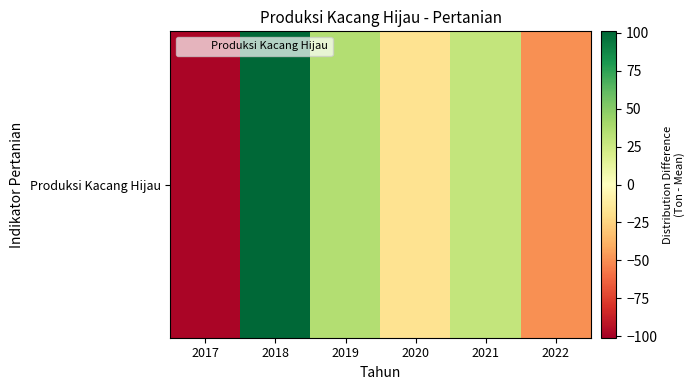

What is the greatest value displayed?

101